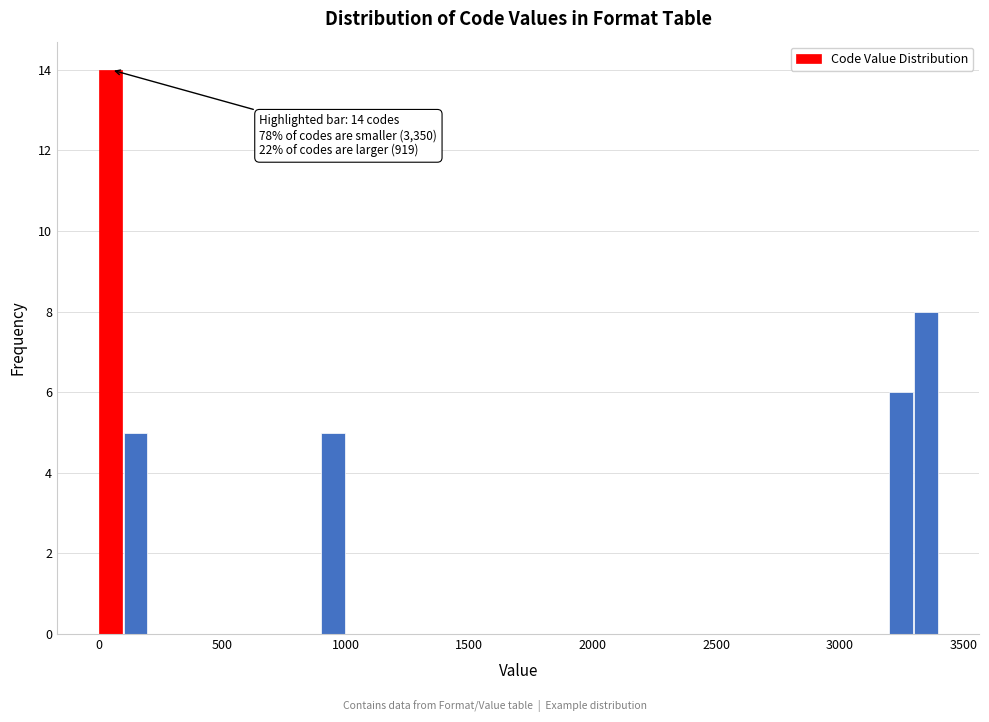

Read against the x-axis, roughly where is the centre of the tallest bar?

50